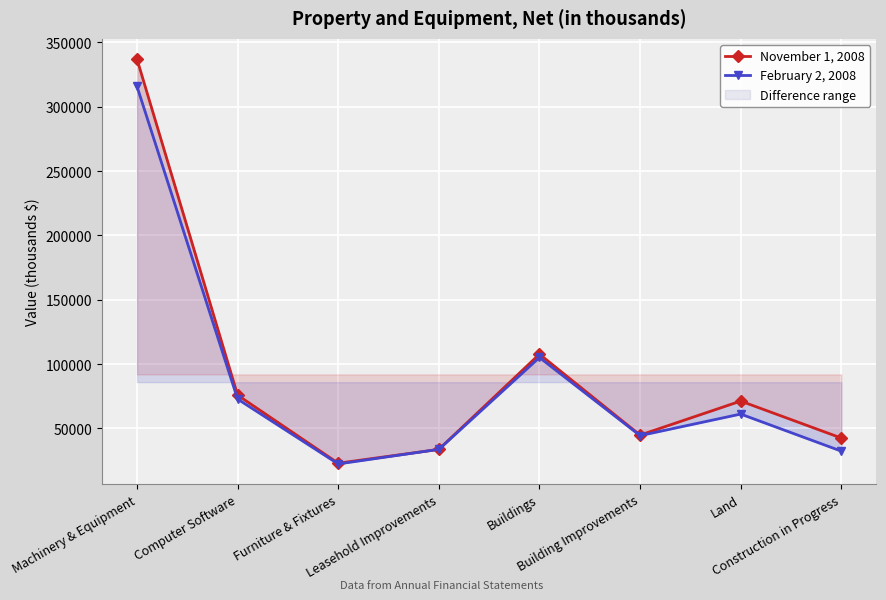

Is it true that February 2, 2008 equals 72736 at Computer Software?

True